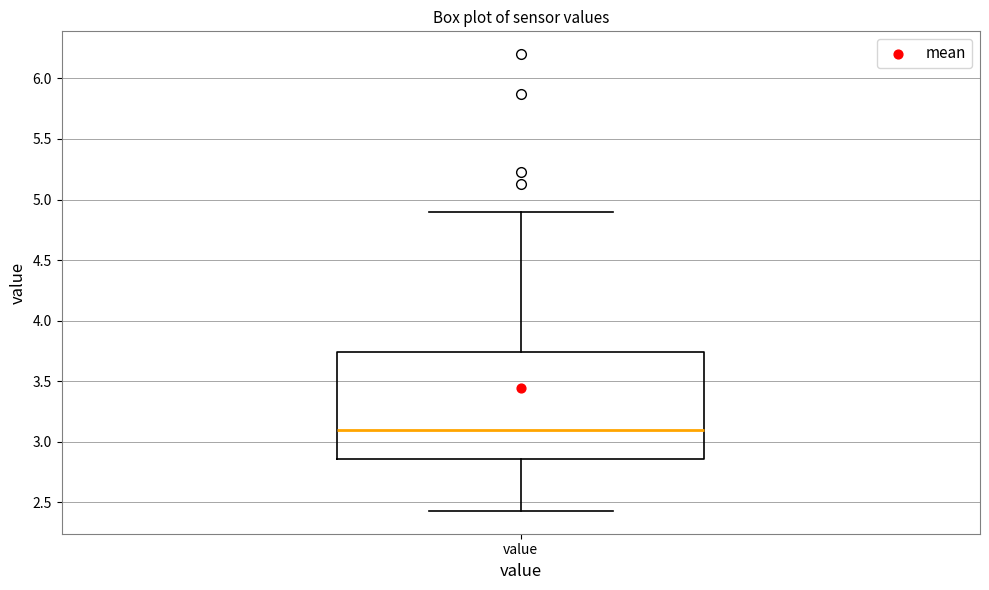

Where does the lower whisker of the box for value end on the y-axis? The values are not printed on the chart, so give them approximately, as read against the axis.

2.45